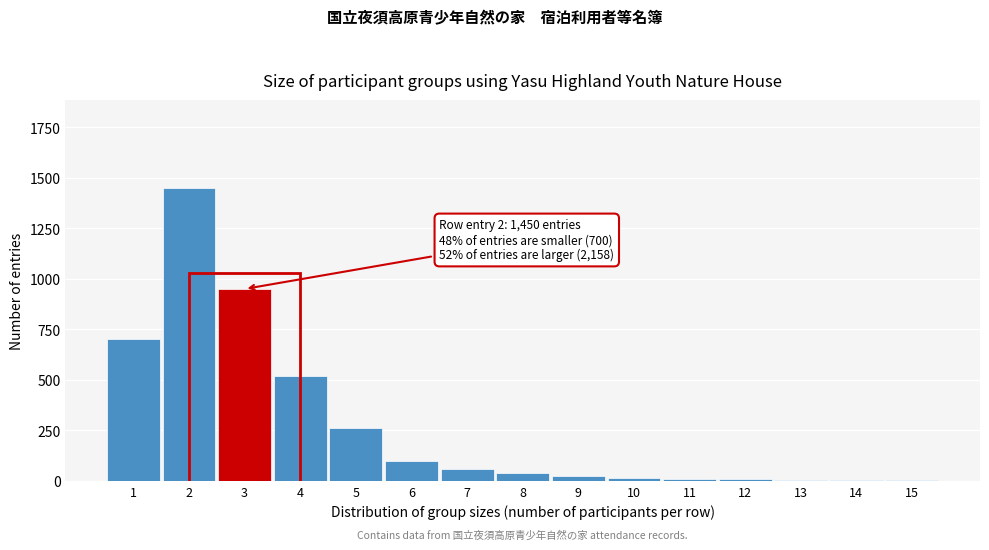

The value at 6 is 100. True or false?

True